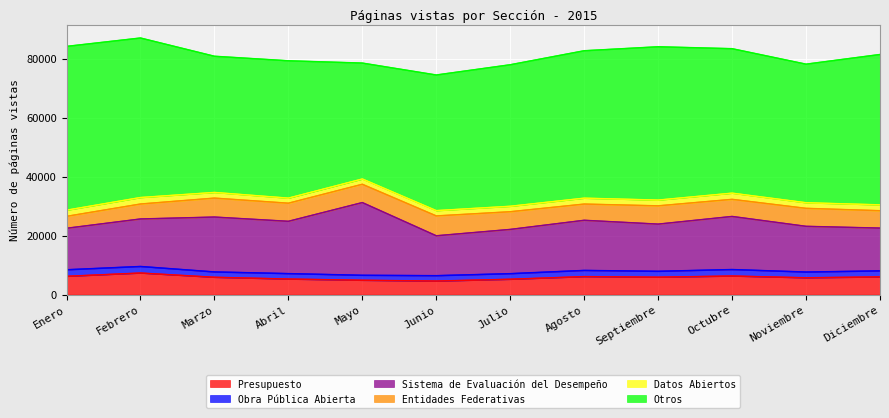

True or false: Presupuesto and Datos Abiertos cross at least once.

False